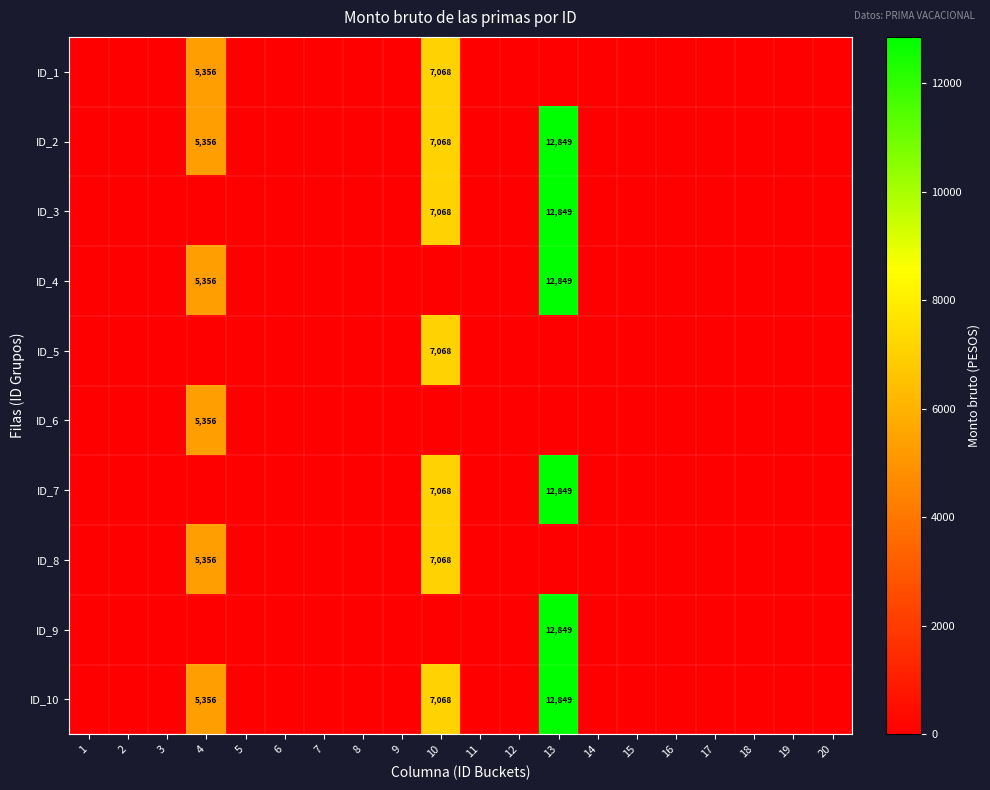

The ID_7 series shows 11039 at 10. True or false?

False